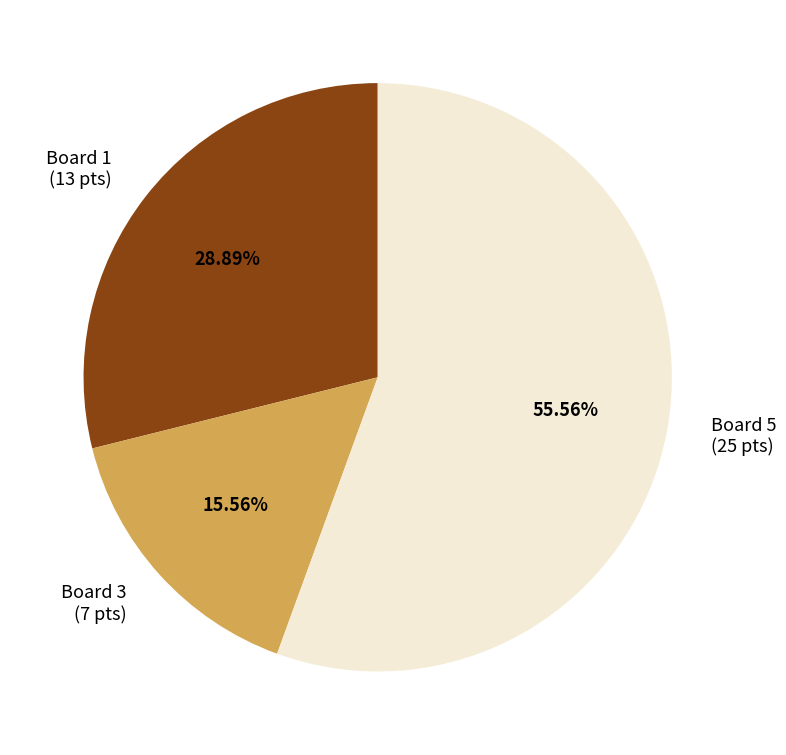

Is the sum of Board 3 and Board 1 greater than half?

No